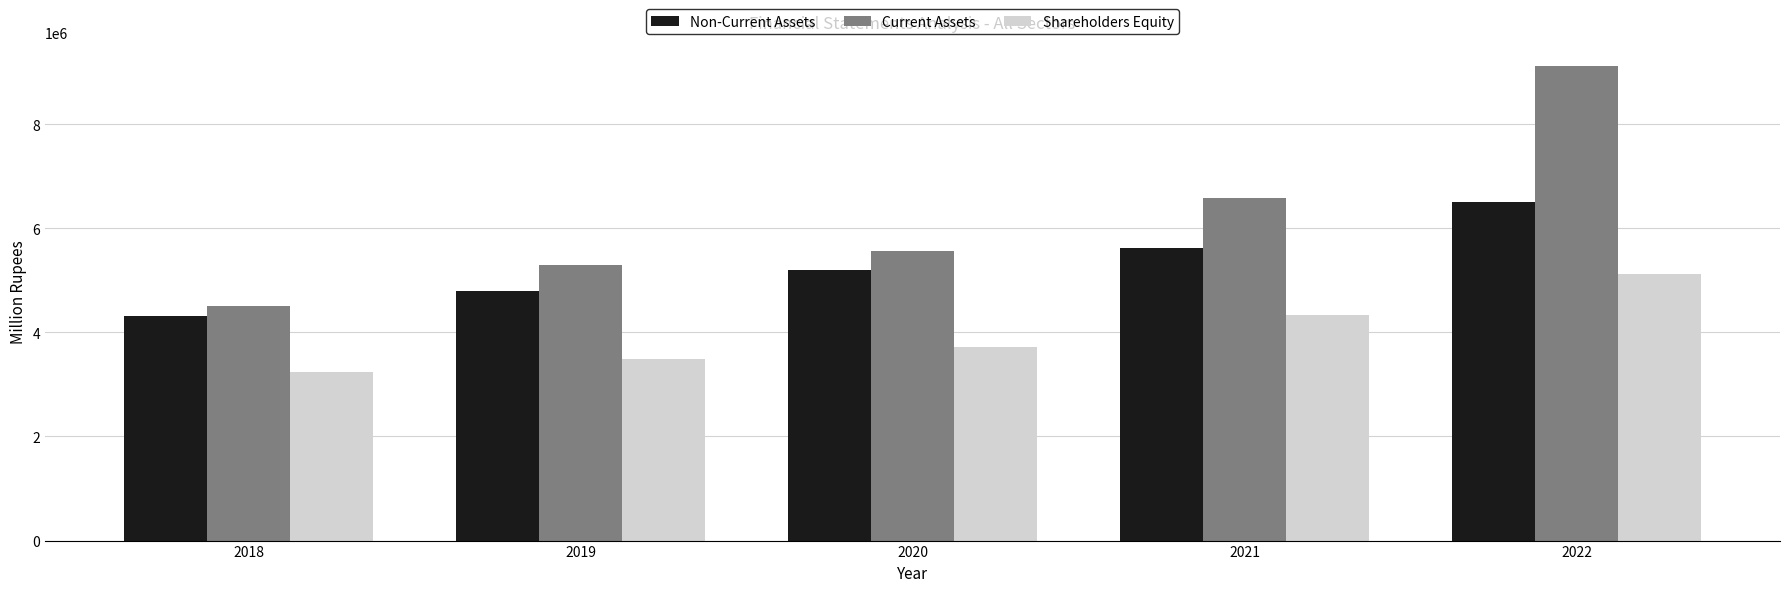

Reading left to right, extract all data points from this chart.

Non-Current Assets: 4307511	4797198	5189074	5614782	6496536
Current Assets: 4504070	5288927	5554810	6575320	9121797
Shareholders Equity: 3237544	3488605	3726335	4330608	5116189